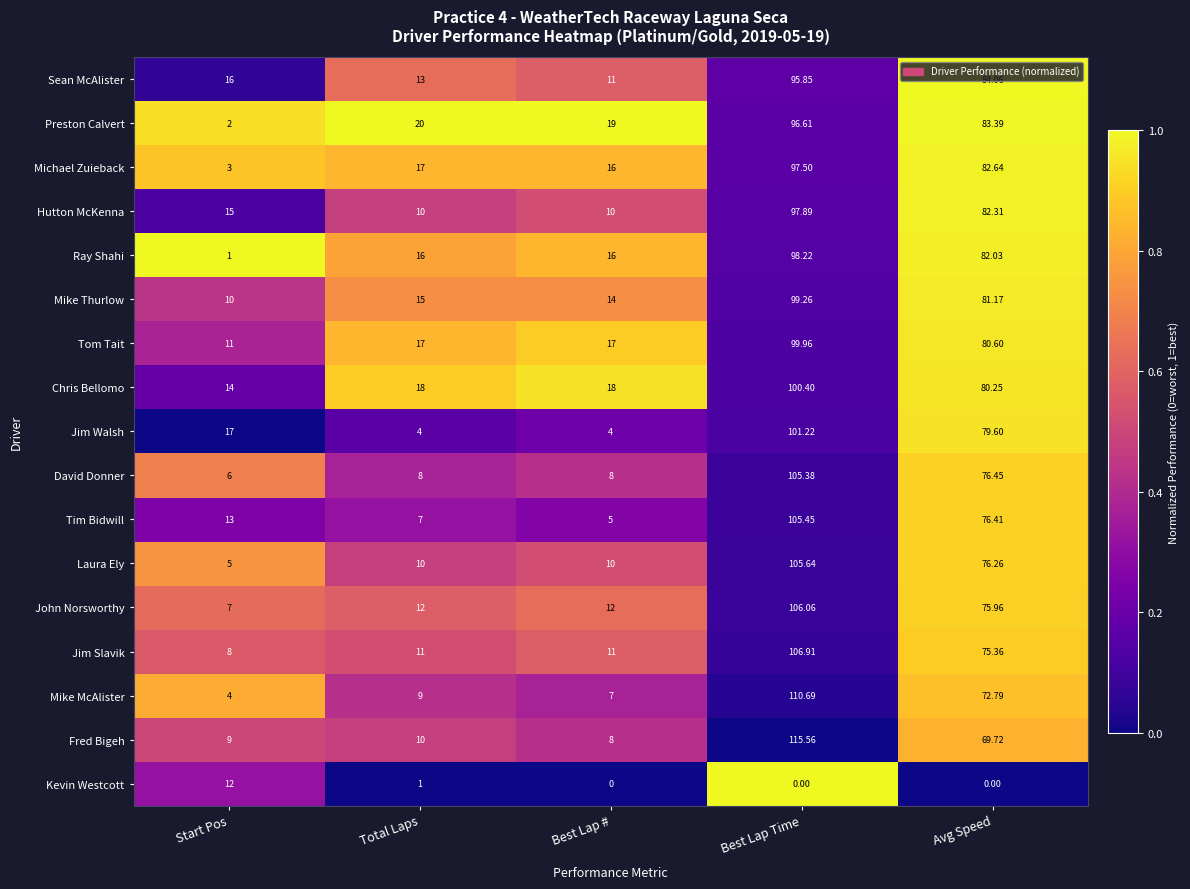

Which series has the largest range (max minus min)?

Fred Bigeh